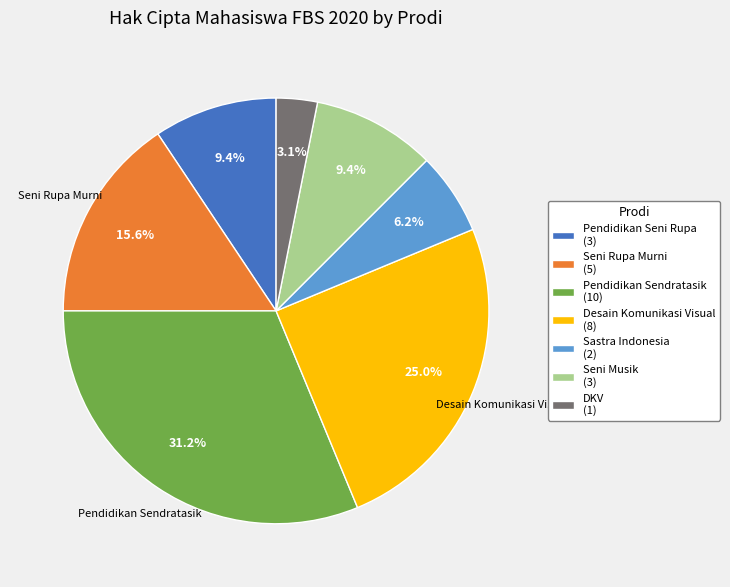

To the nearest percent, what is the difference between the largest and smallest slice percentages?

28%